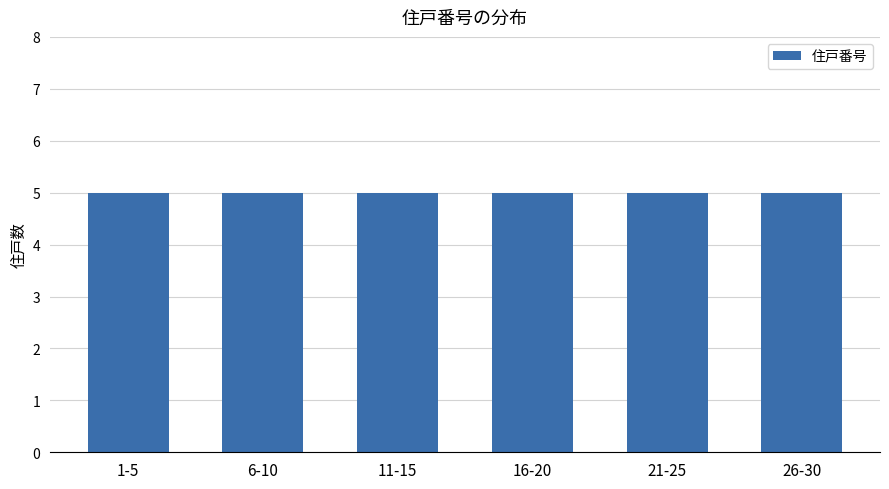

Are the bars grouped side by side (vs. stacked)?

No